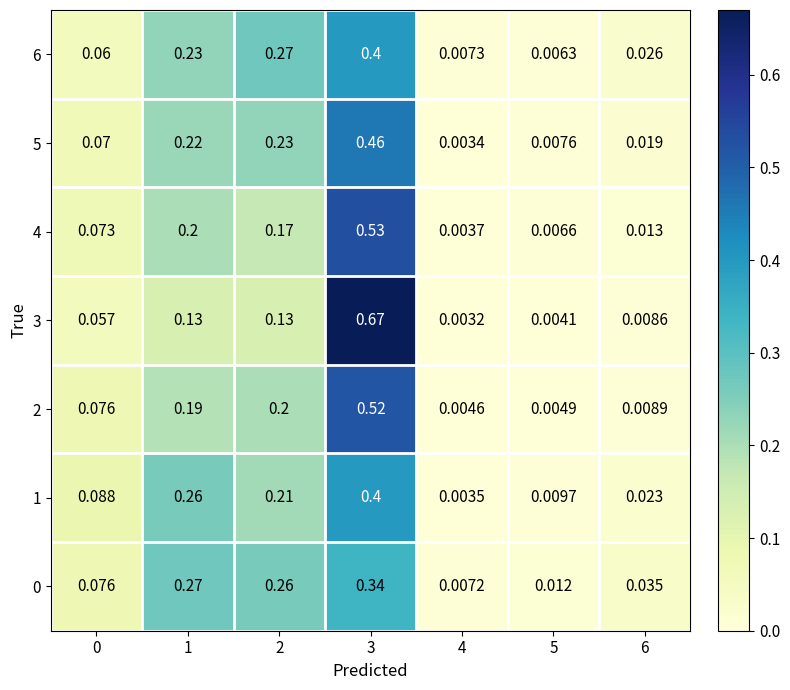

At which category does the chart reach its peak across all series?

3